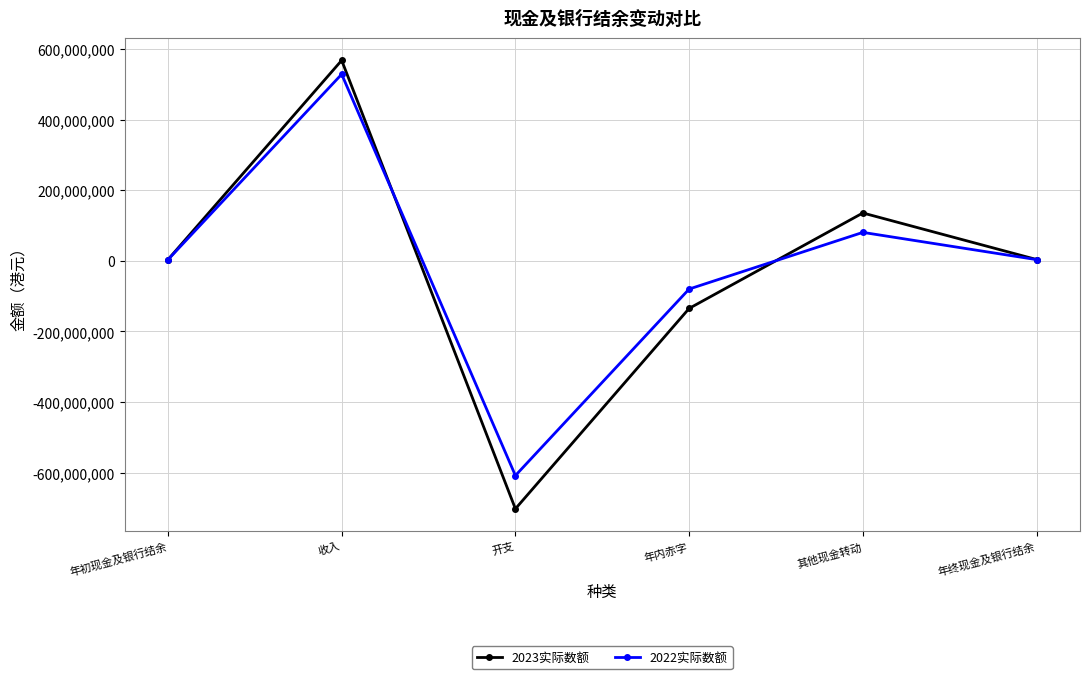

Where is the first local minimum for 2022实际数额?

开支